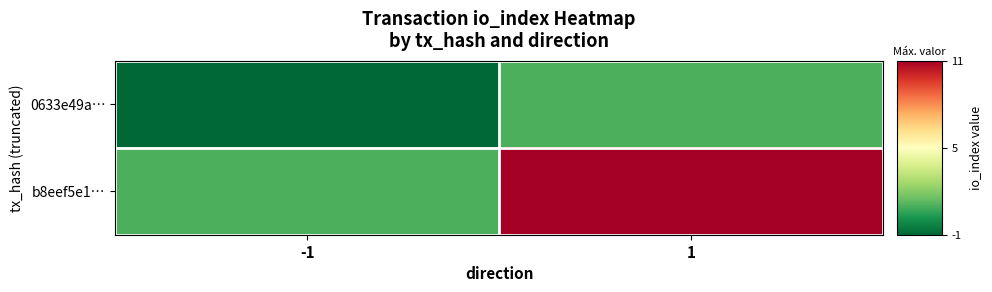

At which category is the sum across all series the highest?

1